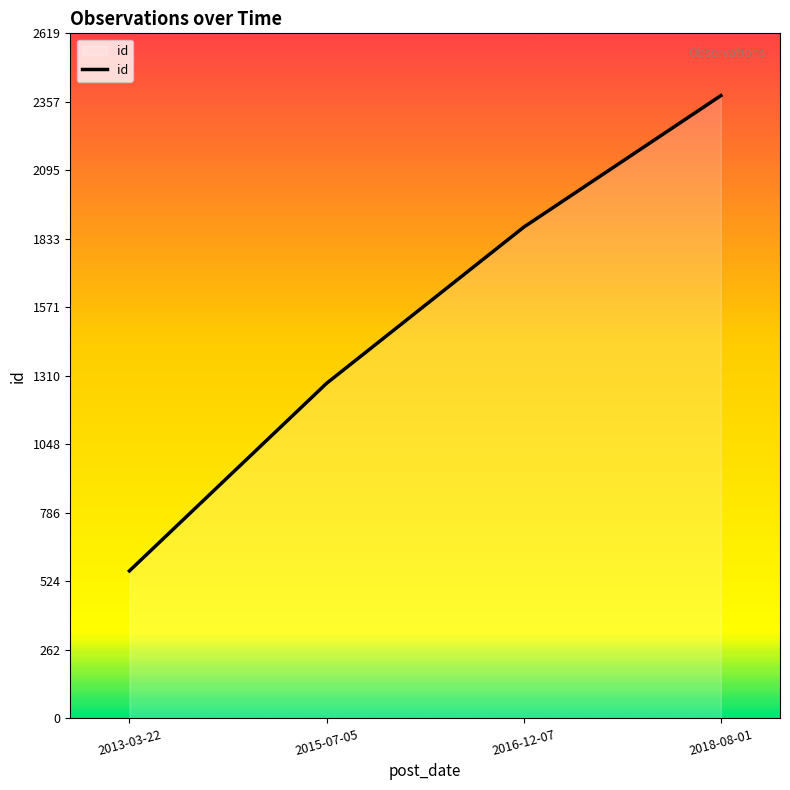

At which label is the value closest to 1472?

2015-07-05